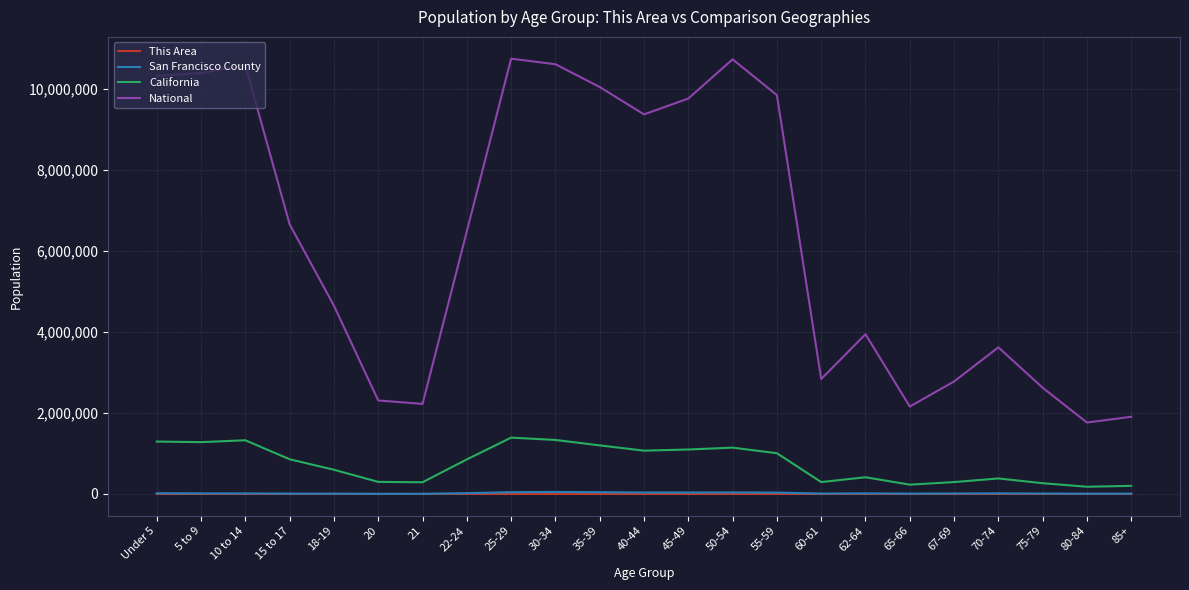

True or false: This Area and National cross at least once.

False